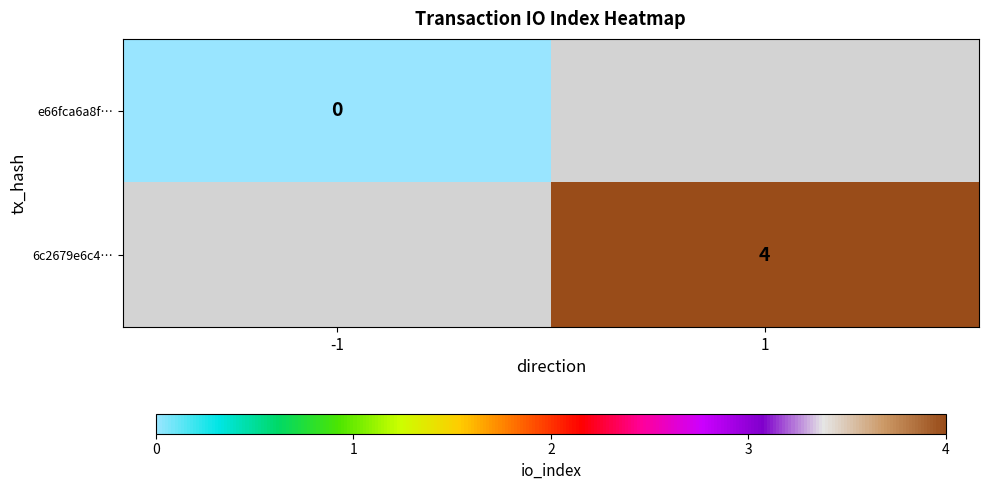

The 6c2679e6c4… series shows 6 at 1. True or false?

False